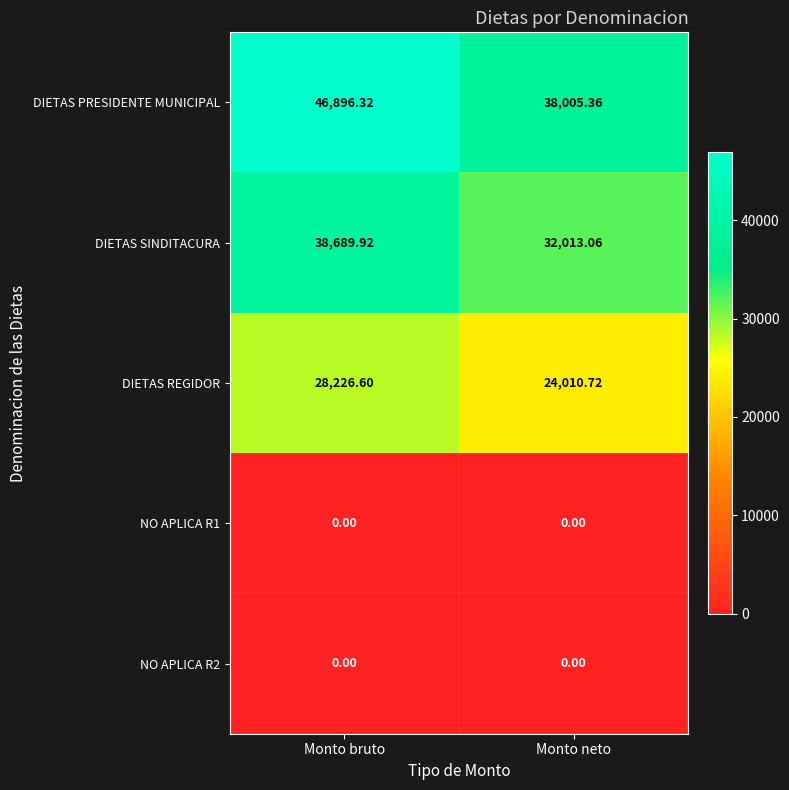

Which series changed the most between Monto bruto and Monto neto?

DIETAS PRESIDENTE MUNICIPAL